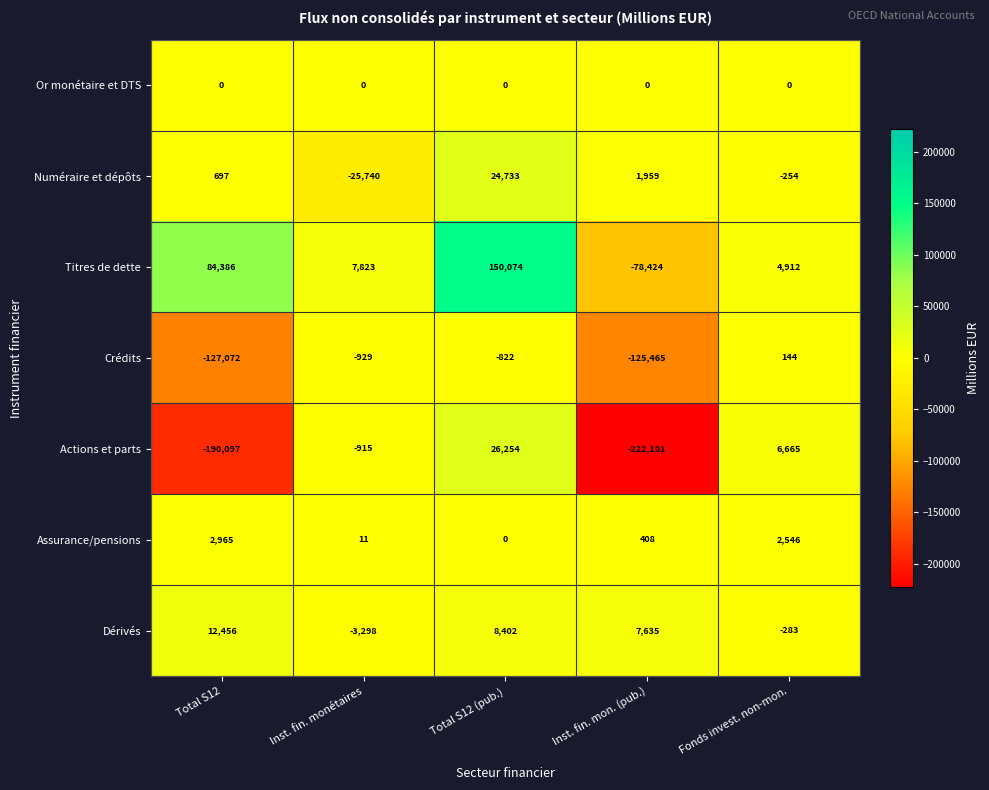

Where does the Assurance/pensions series first go above 408?

Total S12